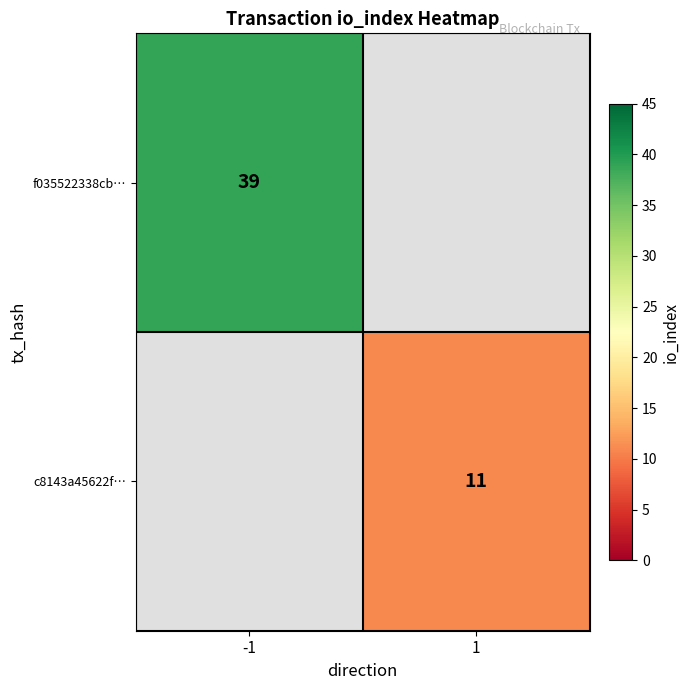

The f035522338cb… series shows 39 at -1. True or false?

True